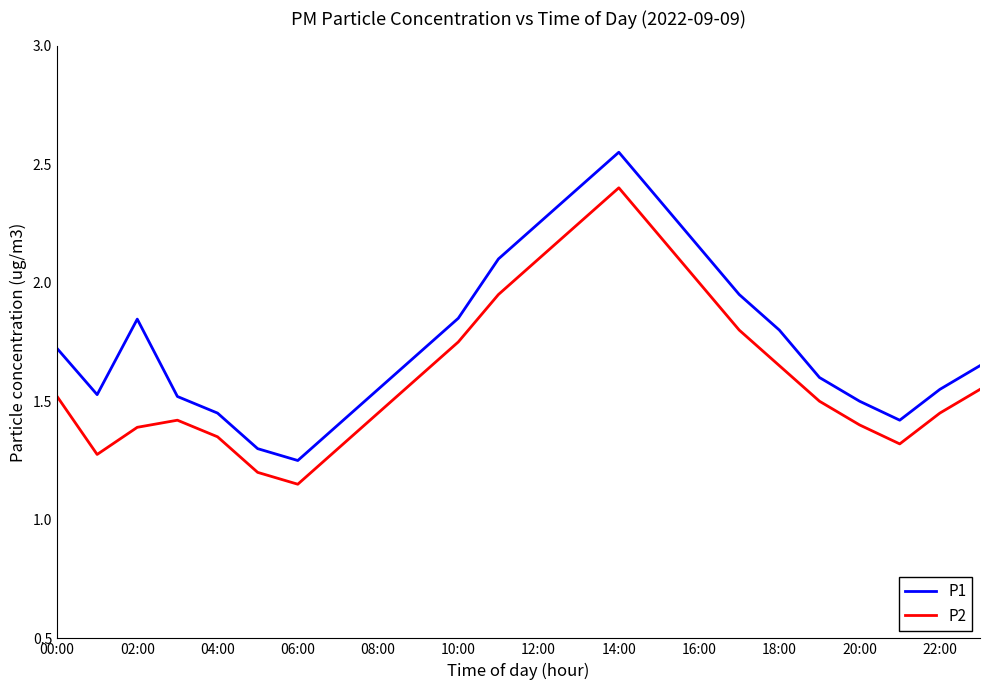

Which series has the largest total across all categories?

P1